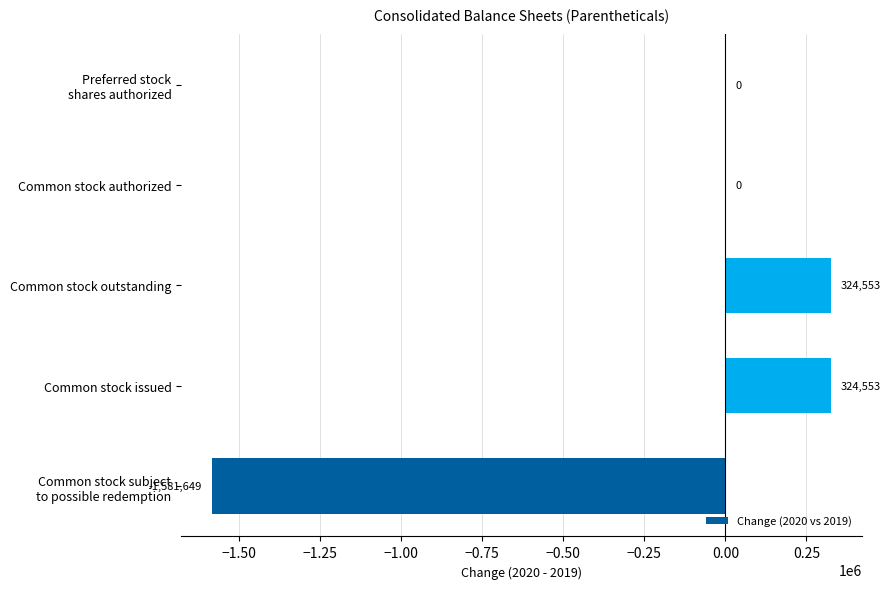

At which label is the value closest to -628548?

Common stock authorized